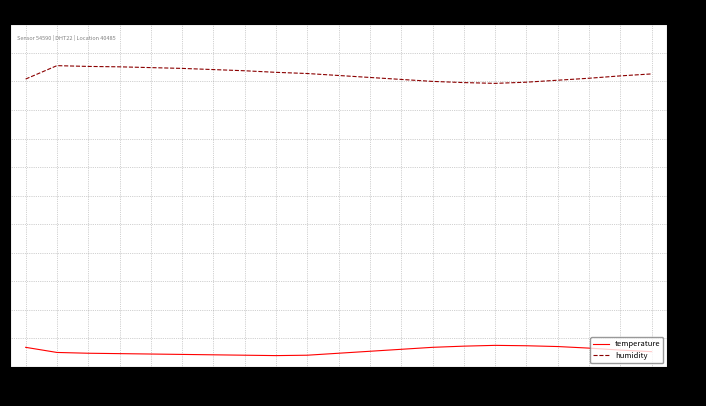

Reading left to right, transcribe all the data shown in this chart.

temperature: 20.0	18.7	18.5	18.4	18.3	18.2	18.1	18.0	17.9	18.0	18.5	19.0	19.5	20.0	20.3	20.5	20.4	20.2	19.8	19.3	18.9
humidity: 88.1	91.5	91.3	91.2	91.0	90.8	90.5	90.2	89.8	89.5	89.0	88.5	88.0	87.5	87.2	87.0	87.3	87.8	88.3	88.9	89.4